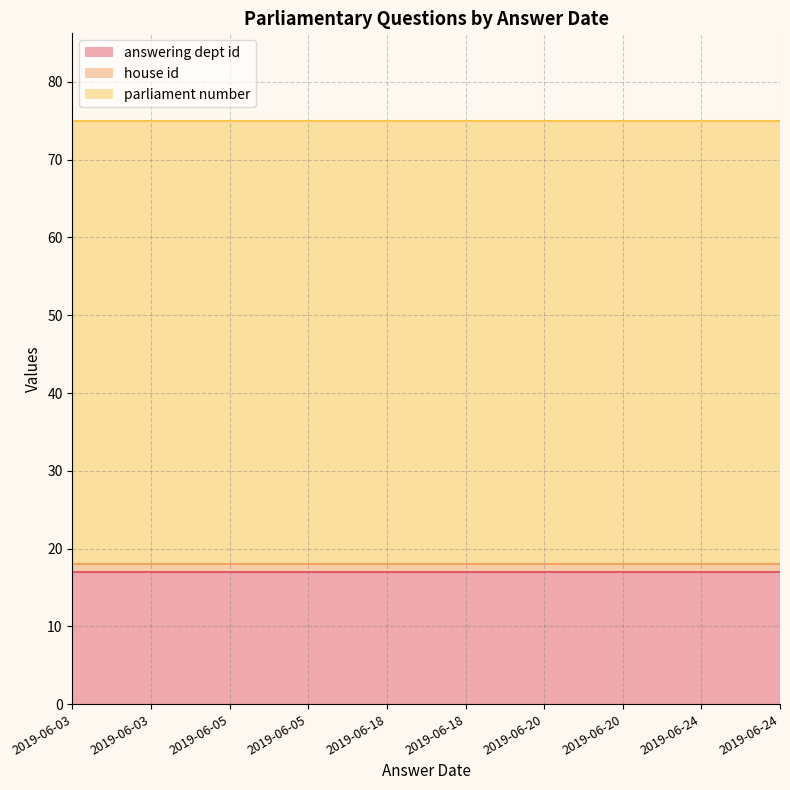

True or false: answering dept id has more than 0 interior local peaks.

False